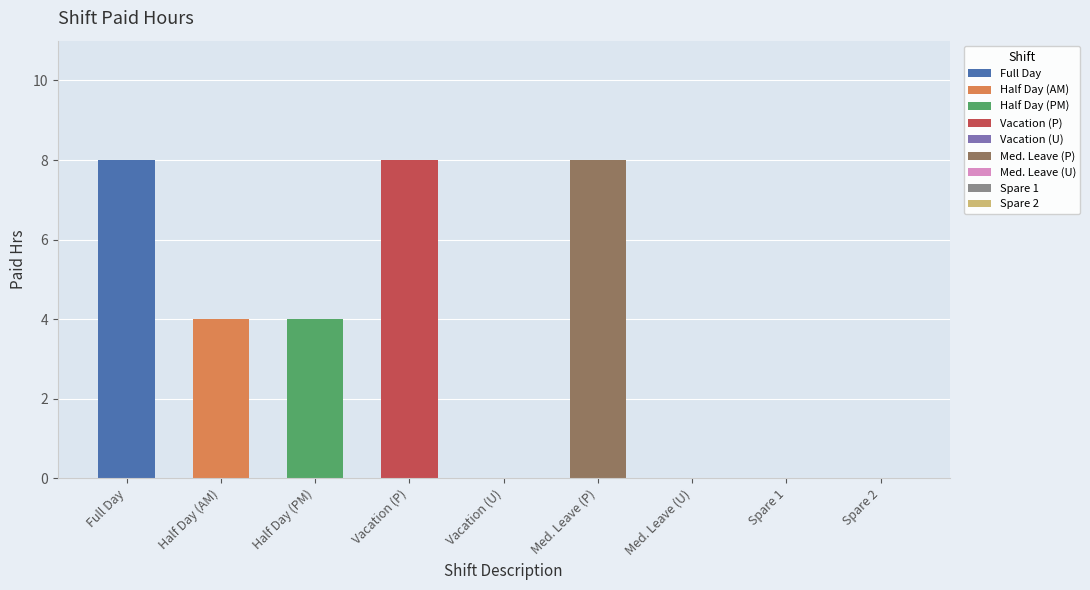

Reading right to left, extract all data points from this chart.

Spare 2=0	Spare 1=0	Med. Leave (U)=0	Med. Leave (P)=8	Vacation (U)=0	Vacation (P)=8	Half Day (PM)=4	Half Day (AM)=4	Full Day=8